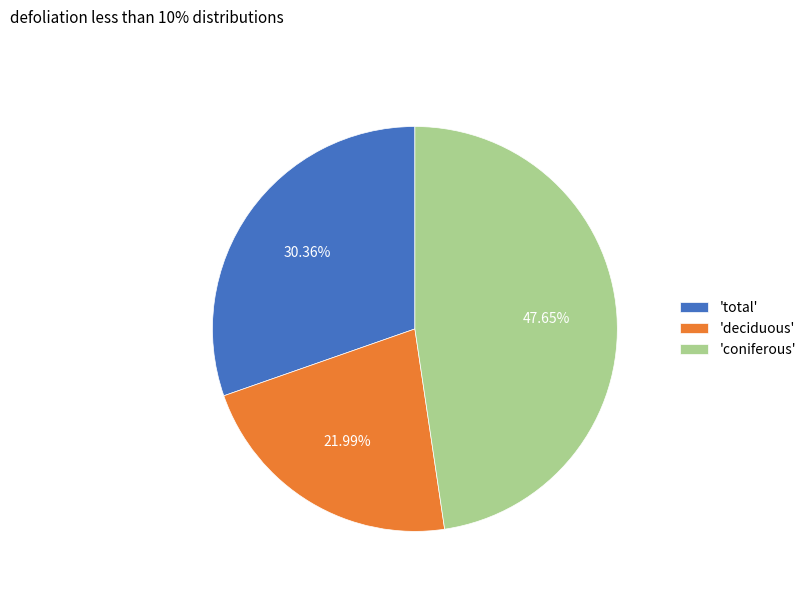

Do 'coniferous' and 'total' together represent more than half of the pie?

Yes